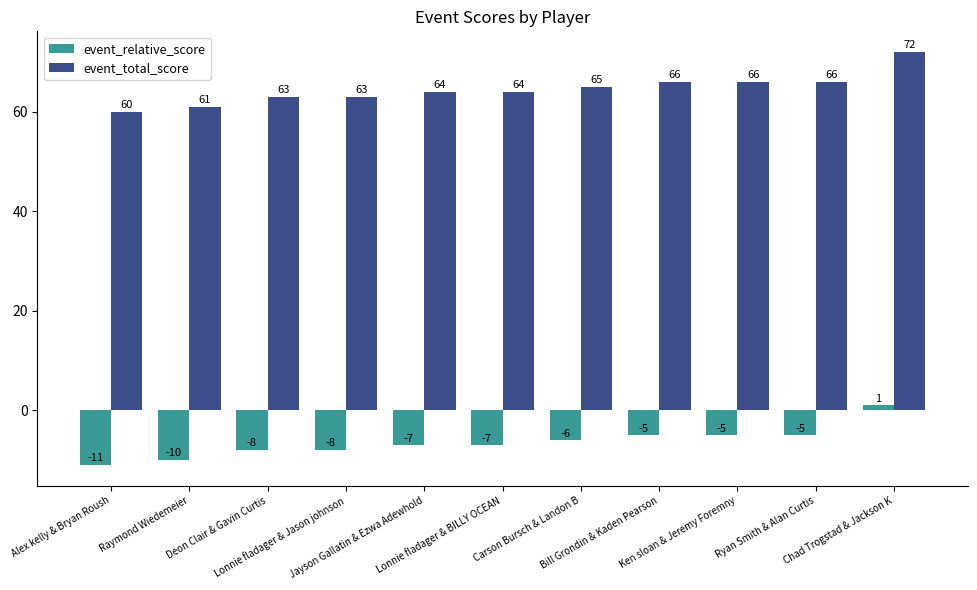

What is the smallest value displayed?

-11